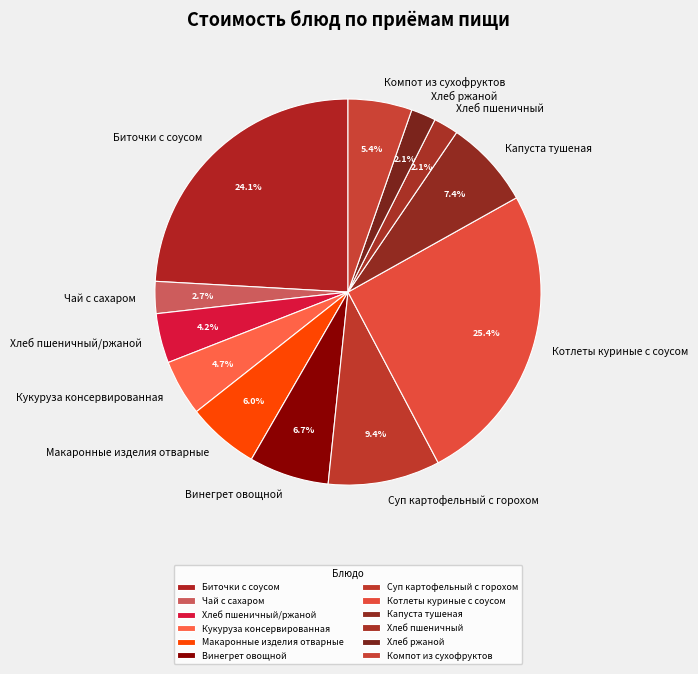

How many segments does this pie chart have?

12